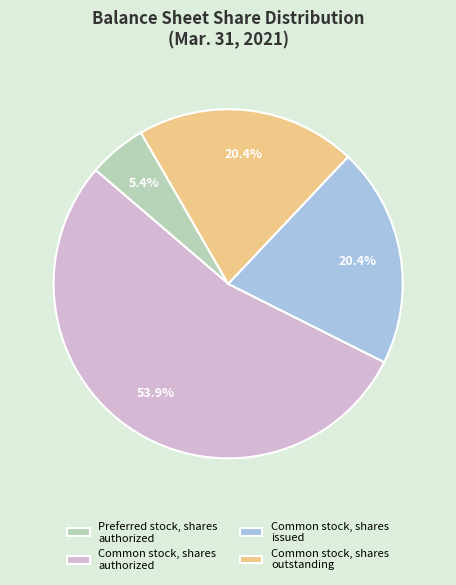

Between Common stock, shares issued and Preferred stock, shares authorized, which is larger?

Common stock, shares issued